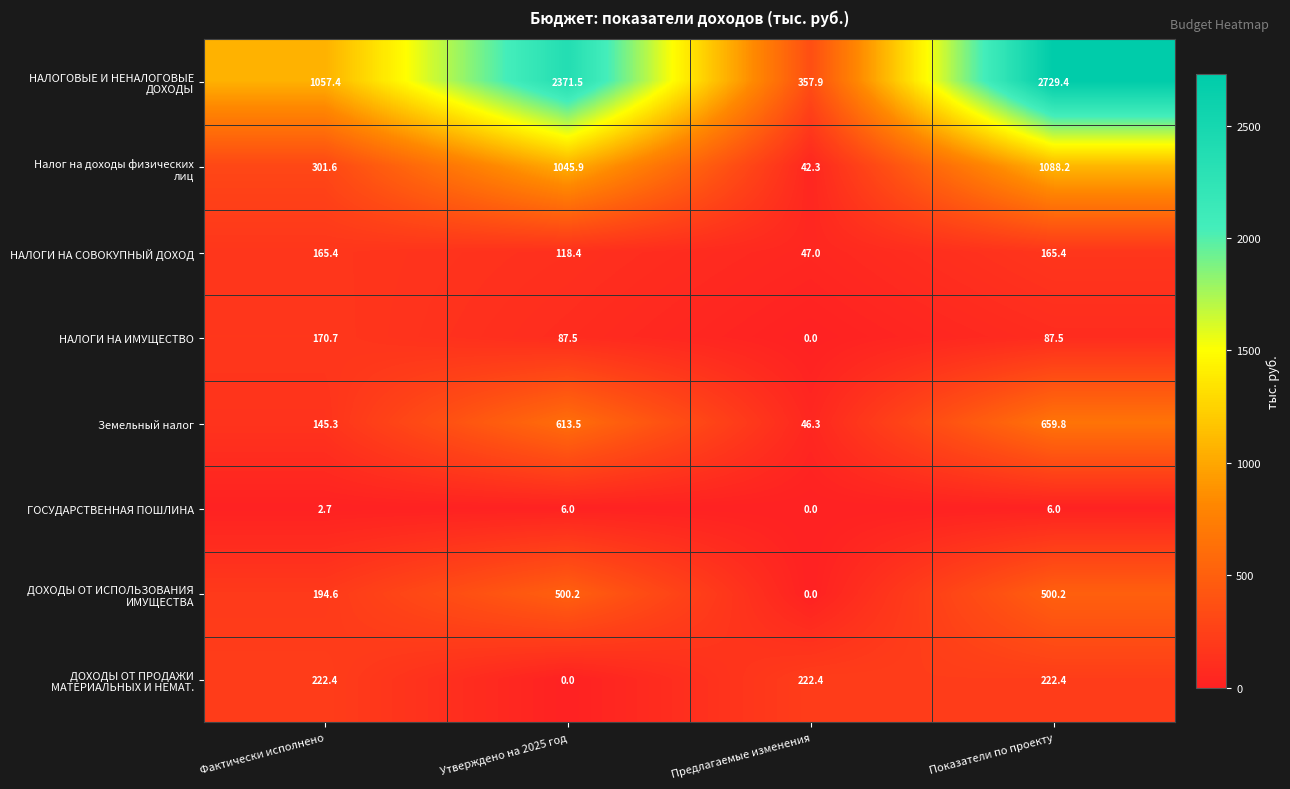

Where is Земельный налог nearest to the value 353?

Фактически исполнено